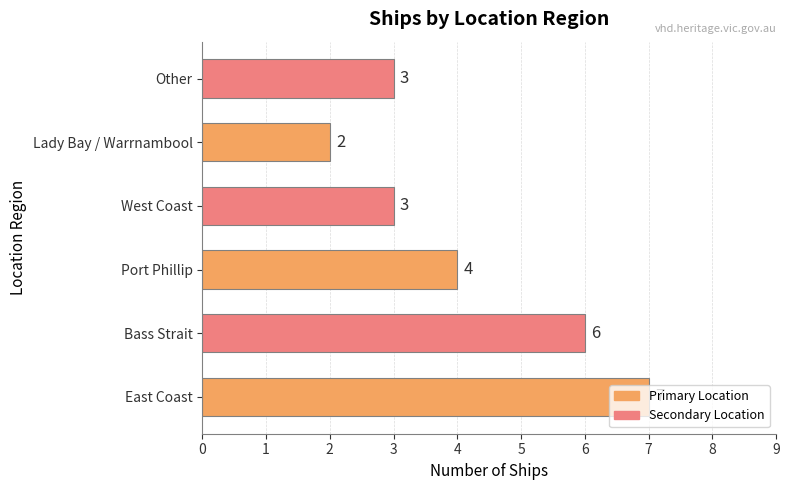

Is it true that the value at Other is 3?

True